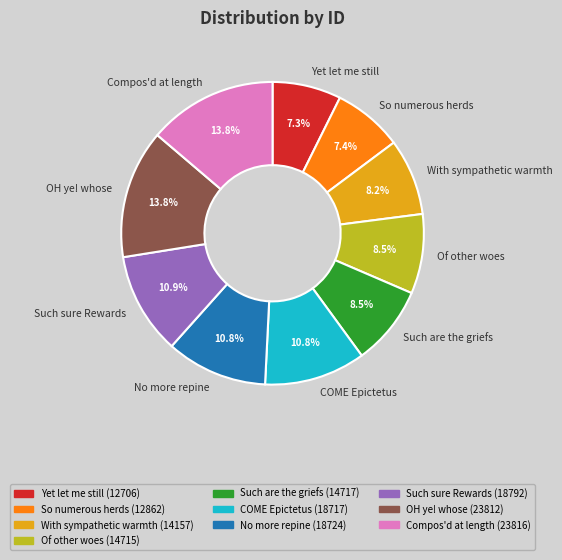

To the nearest percent, what is the average slice percentage?

10%